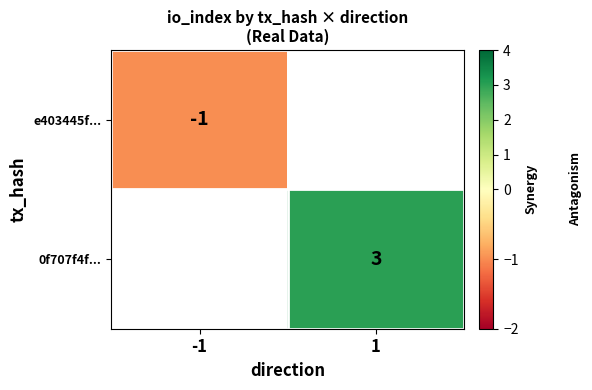

The 0f707f4f... series shows 4.0 at 1. True or false?

False